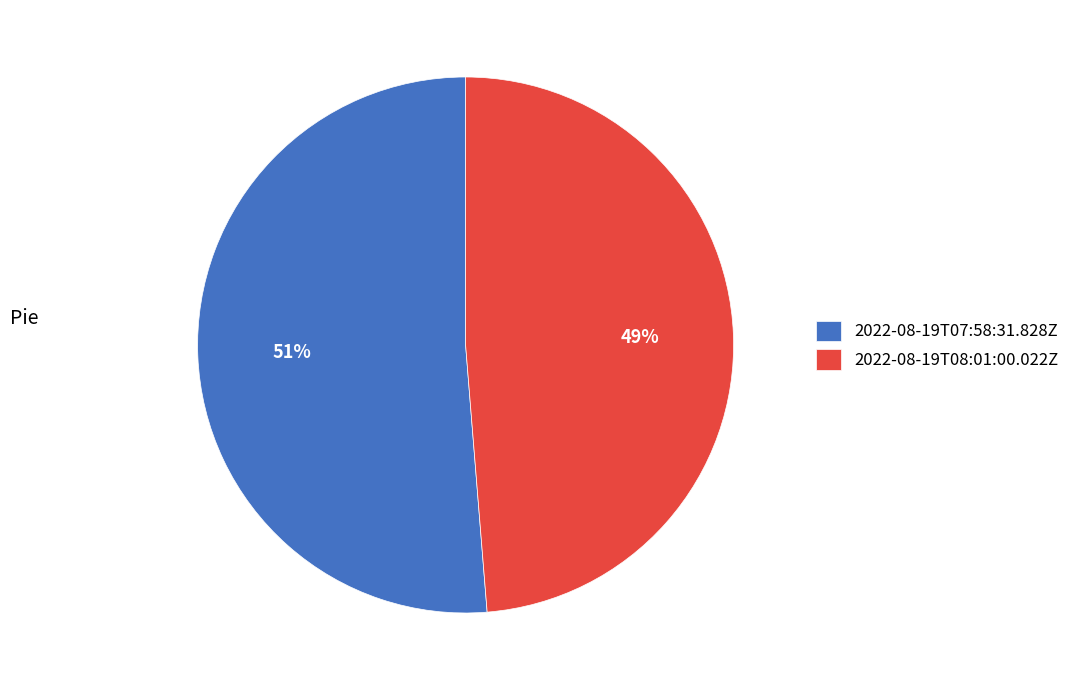

Is it true that 2022-08-19T08:01:00.022Z is 49% of the pie?

True